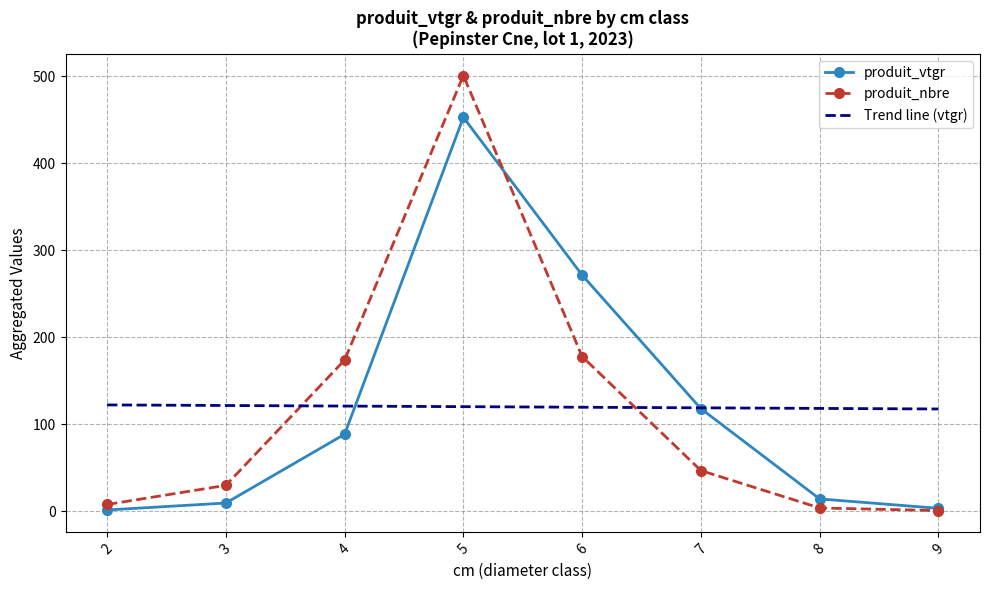

What is the maximum value for produit_vtgr?

453.0